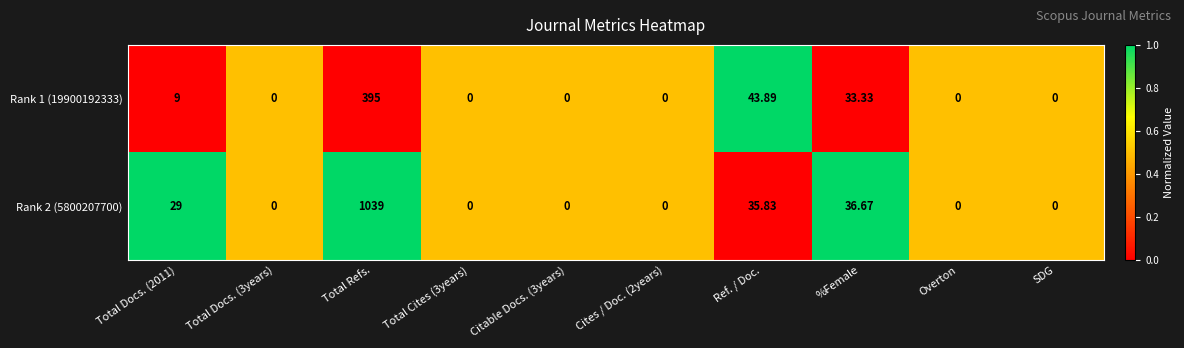

At which label is Rank 2 (5800207700) closest to 519?

%Female